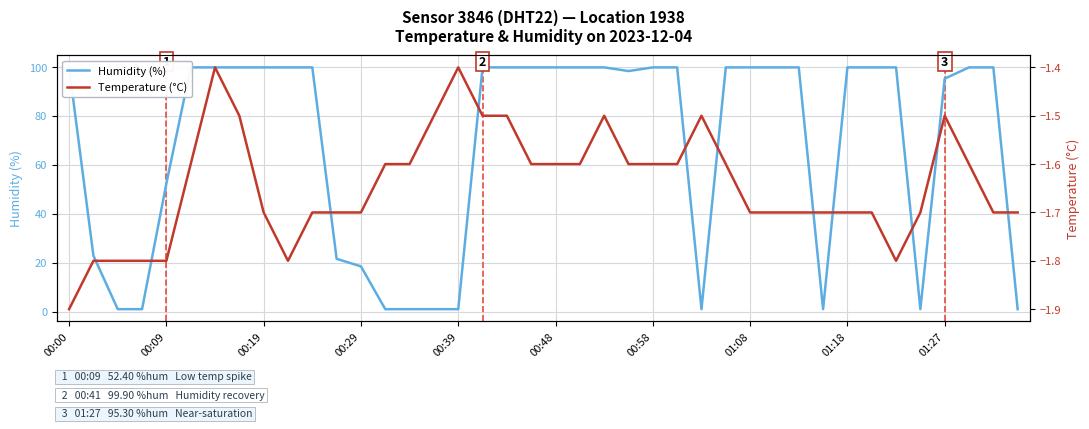

Rank the series by their maximum value, from highest to lowest.

Humidity (%), Temperature (°C)